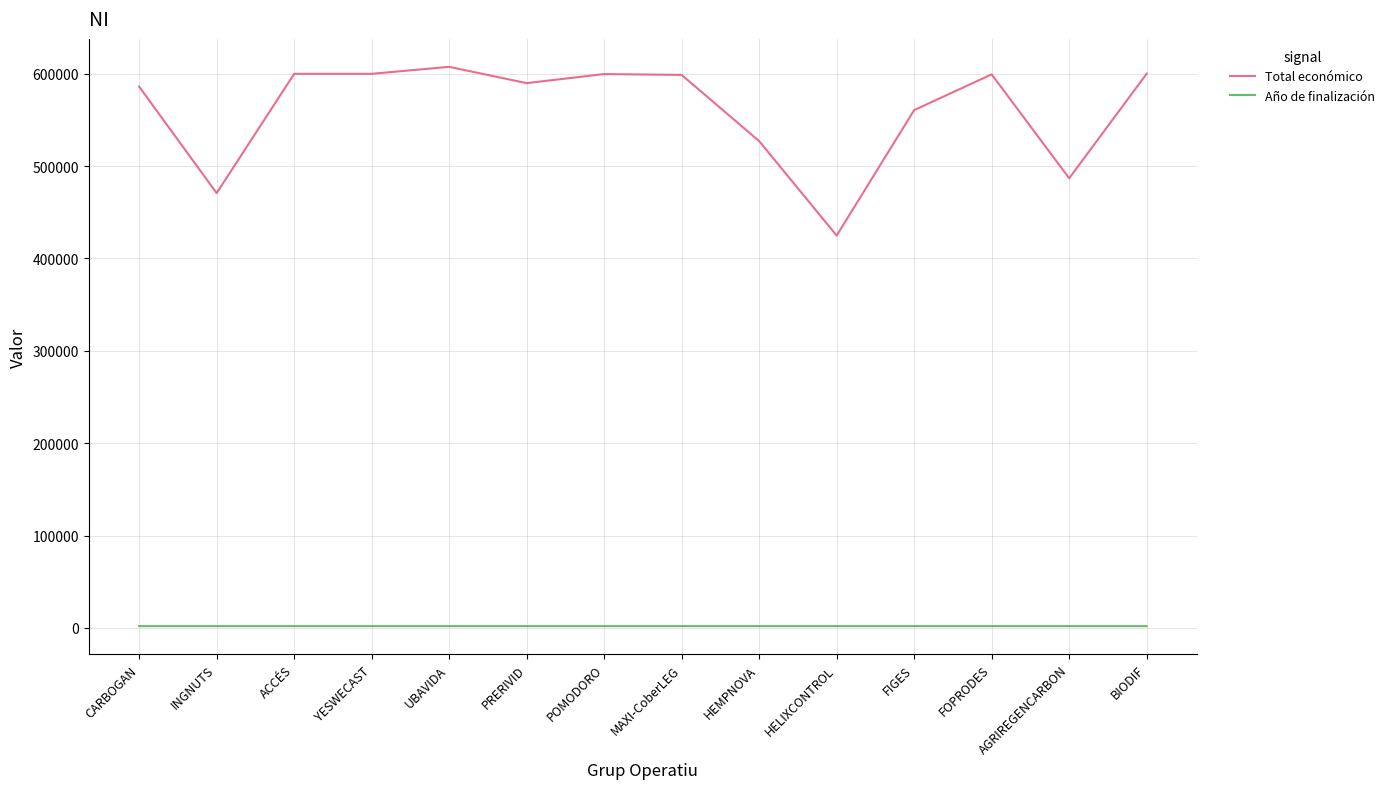

The value of Total económico at UBAVIDA is 960845. True or false?

False